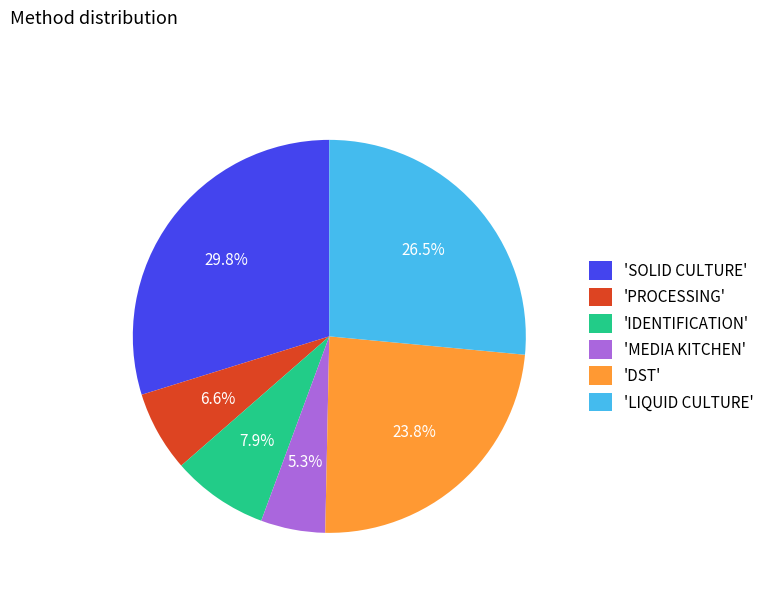

Does any single category account for the majority?

No